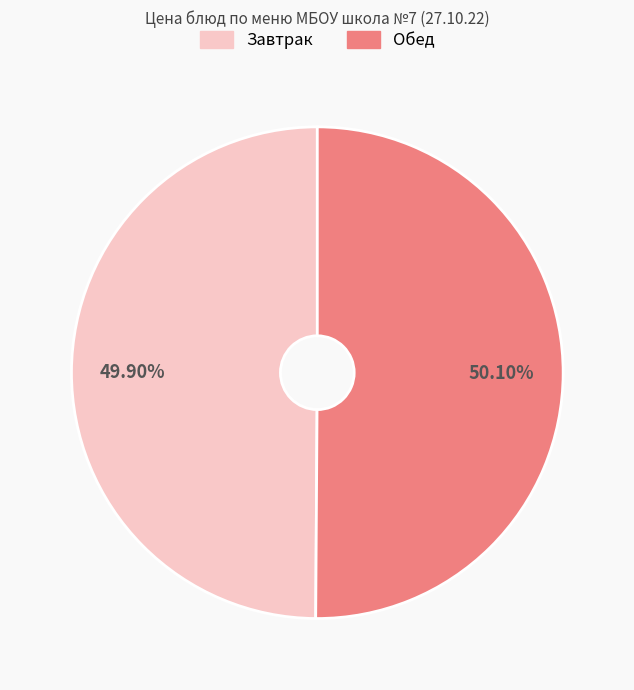

Is there a majority slice in this chart?

Yes